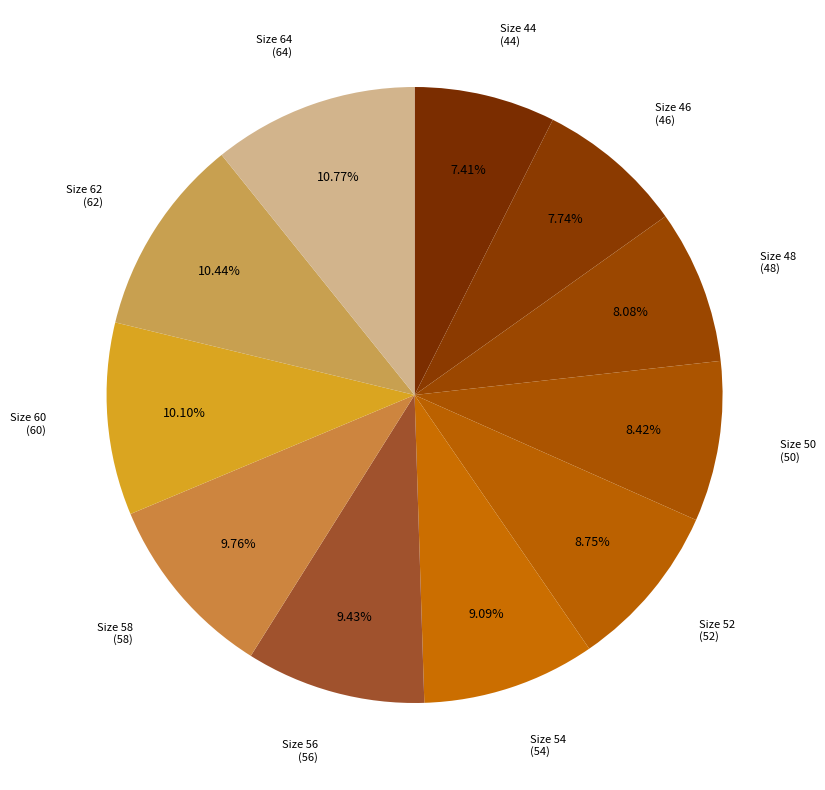

To the nearest percent, what is the average slice percentage?

9%